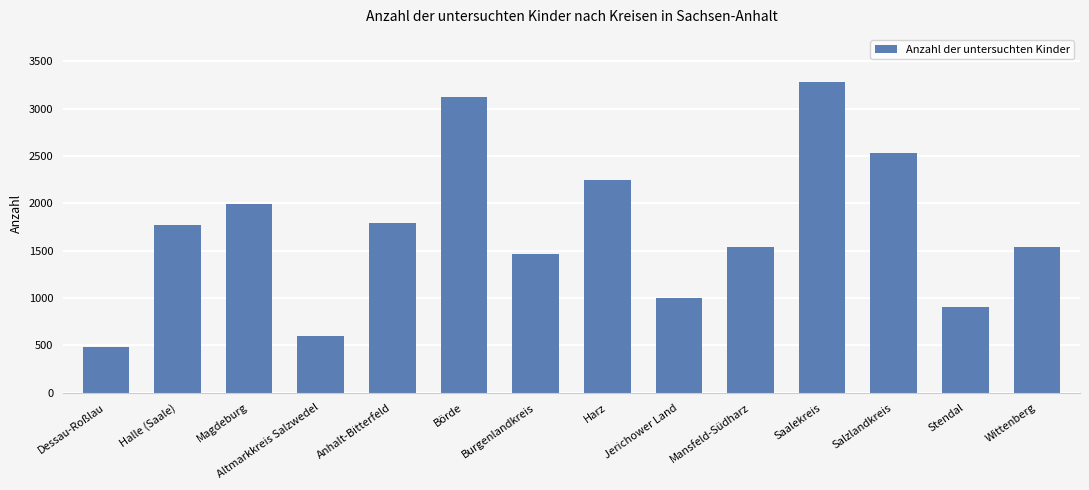

What is the ratio of the value at Wittenberg to the value at Börde?

0.5